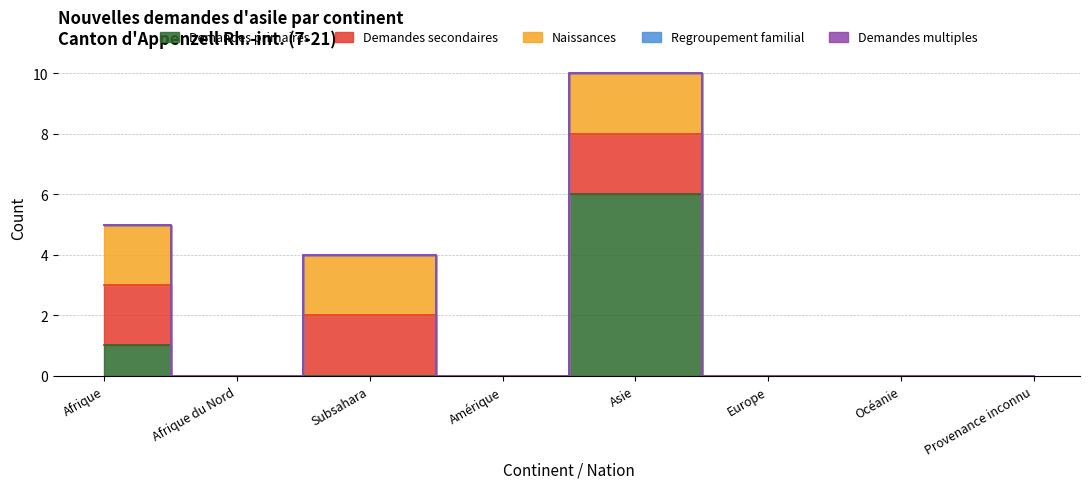

Which has a higher value, Subsahara or Amérique?

Subsahara